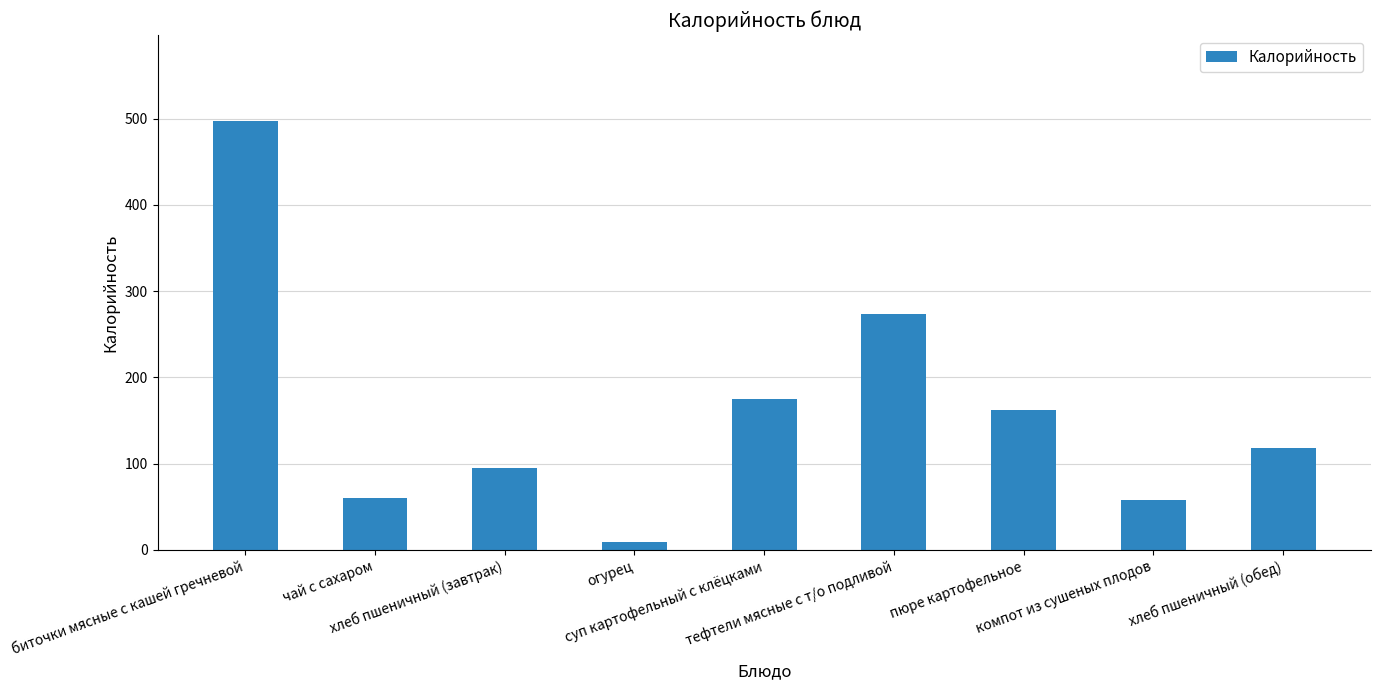

What is the difference between the values at тефтели мясные с т/о подливой and суп картофельный с клёцками?

99.5